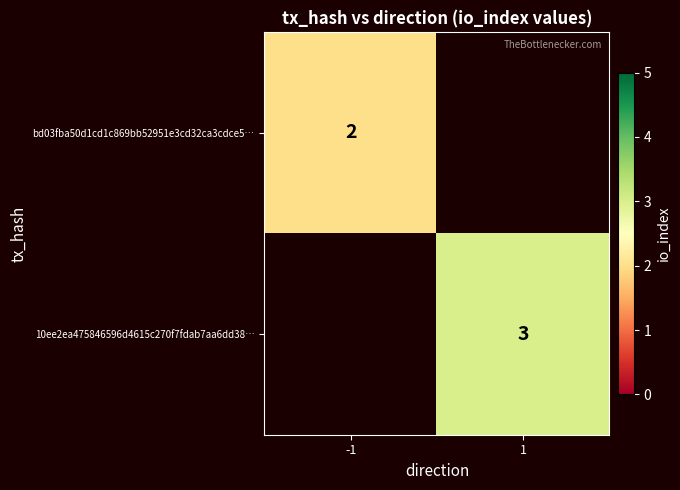

At how many categories does at least one series exceed 2?

1